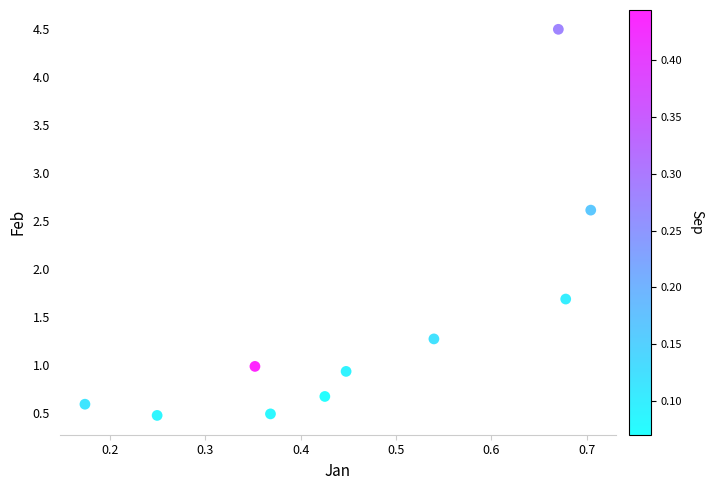

What Y value in the scatter plot is closest to 2?

1.7